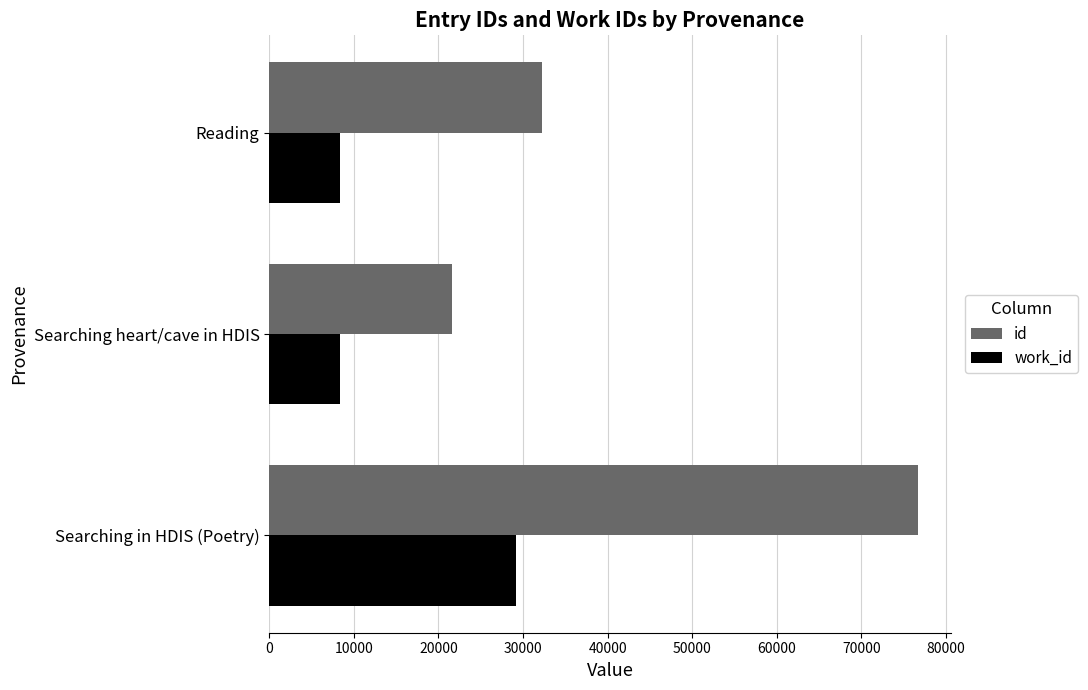

Is it true that work_id equals 8334 at Reading?

True